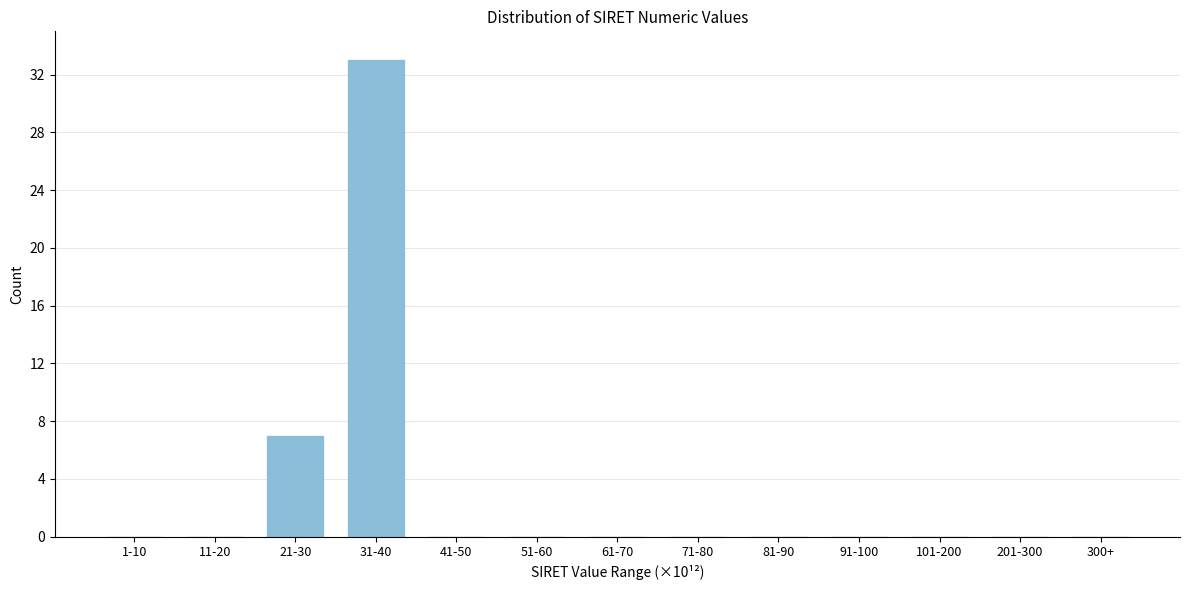

Reading left to right, transcribe all the data shown in this chart.

1-10=0	11-20=0	21-30=7	31-40=33	41-50=0	51-60=0	61-70=0	71-80=0	81-90=0	91-100=0	101-200=0	201-300=0	300+=0